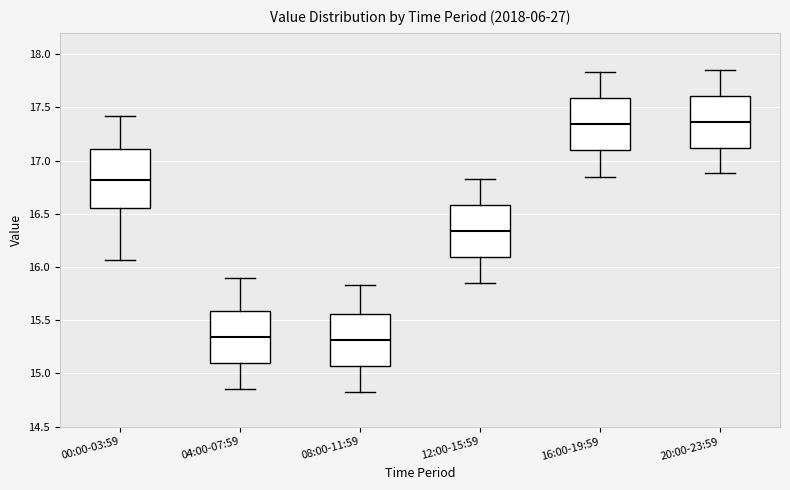

Reading left to right, transcribe this box plot: for each box, give where its median line is, the range the box spans, and where its two whiskers end, as read against the y-axis. The values are not printed on the chart, so give them approximately, as read against the axis.

00:00-03:59: median 16.80, box 16.55 to 17.10, whiskers 16.05 to 17.40
04:00-07:59: median 15.35, box 15.10 to 15.60, whiskers 14.85 to 15.90
08:00-11:59: median 15.30, box 15.05 to 15.55, whiskers 14.85 to 15.85
12:00-15:59: median 16.35, box 16.10 to 16.60, whiskers 15.85 to 16.85
16:00-19:59: median 17.35, box 17.10 to 17.60, whiskers 16.85 to 17.85
20:00-23:59: median 17.35, box 17.10 to 17.60, whiskers 16.90 to 17.85